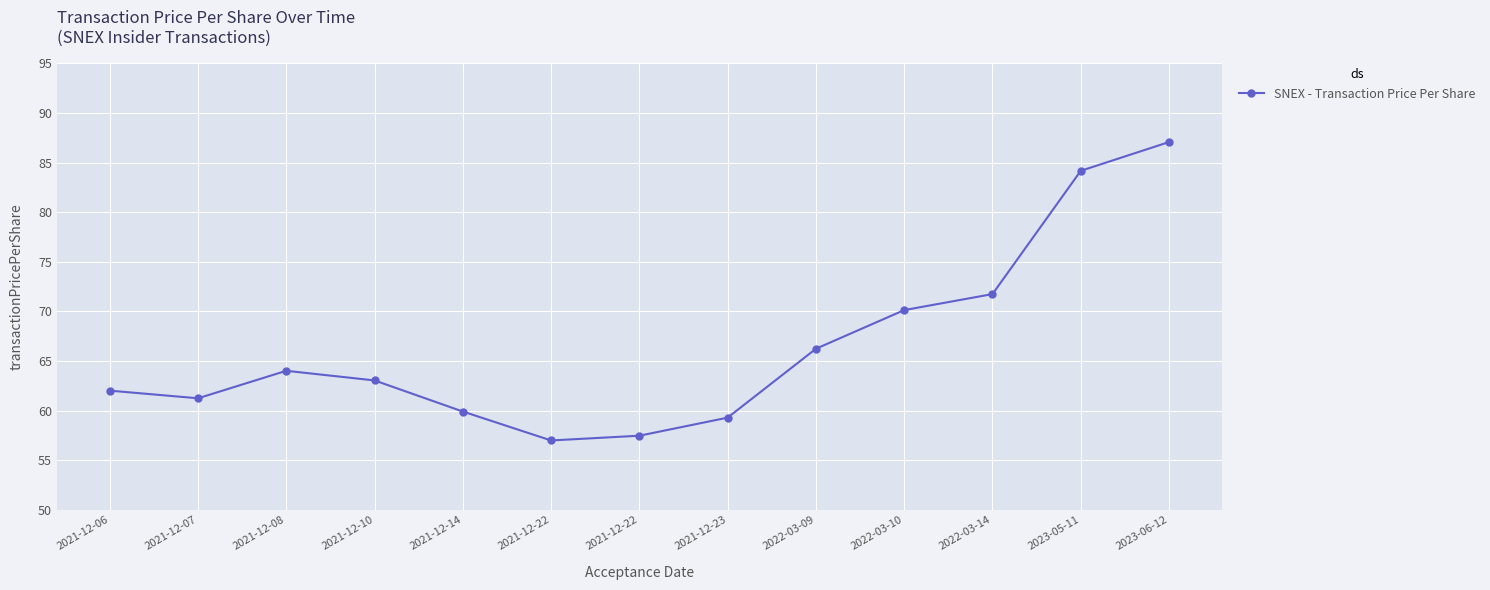

True or false: the data shows 20.4 at 2021-12-10.

False